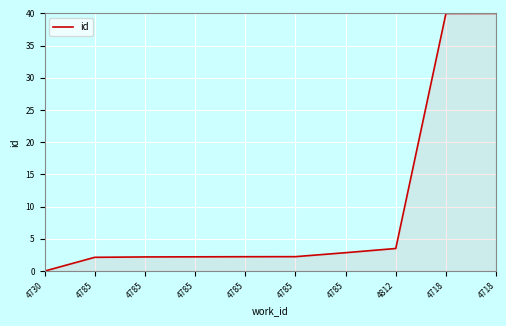

How many values are above zero?

9